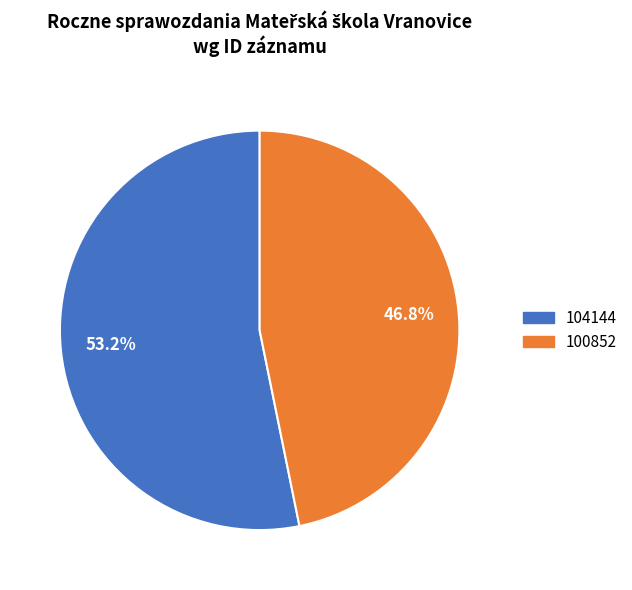

Which slice represents more than half of the pie?

104144